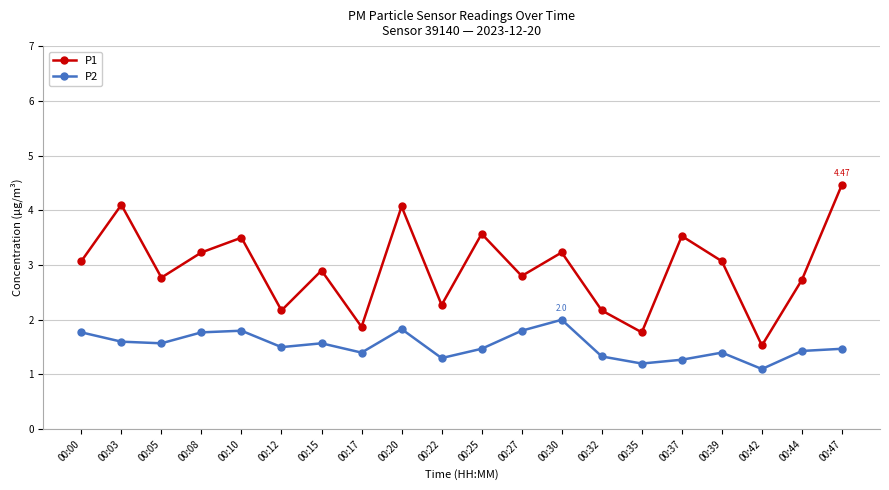

Rank the series by their maximum value, from lowest to highest.

P2, P1